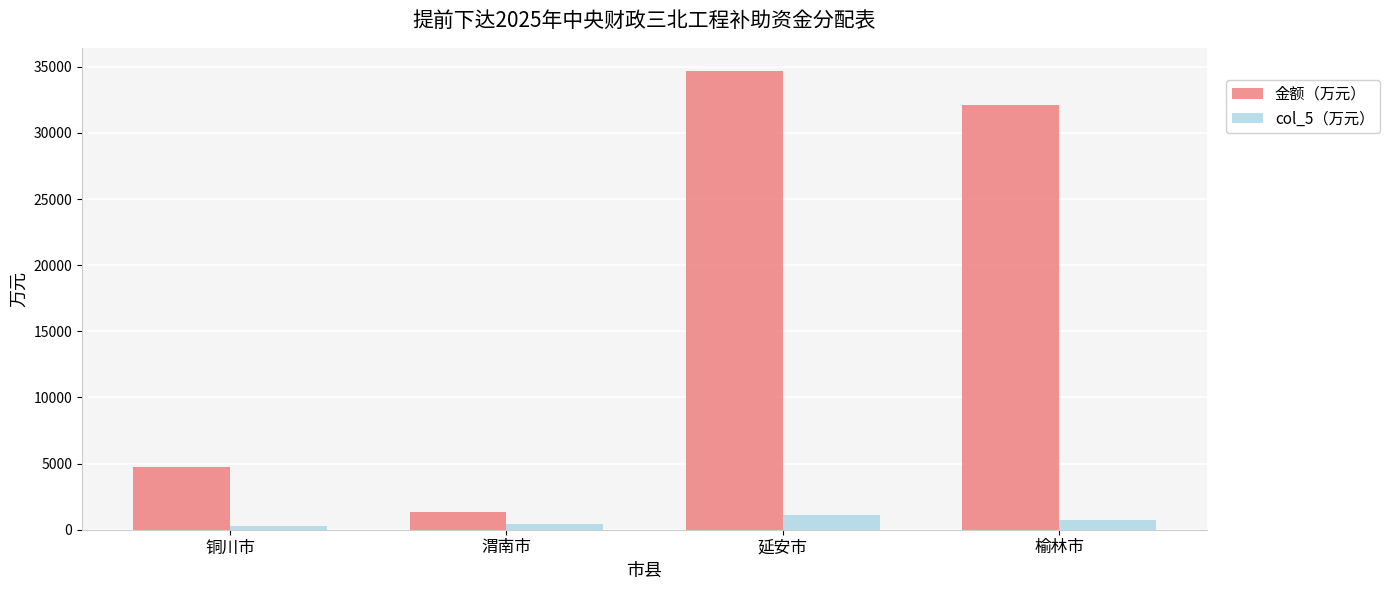

What is the total value across all series at 铜川市?

5086.4